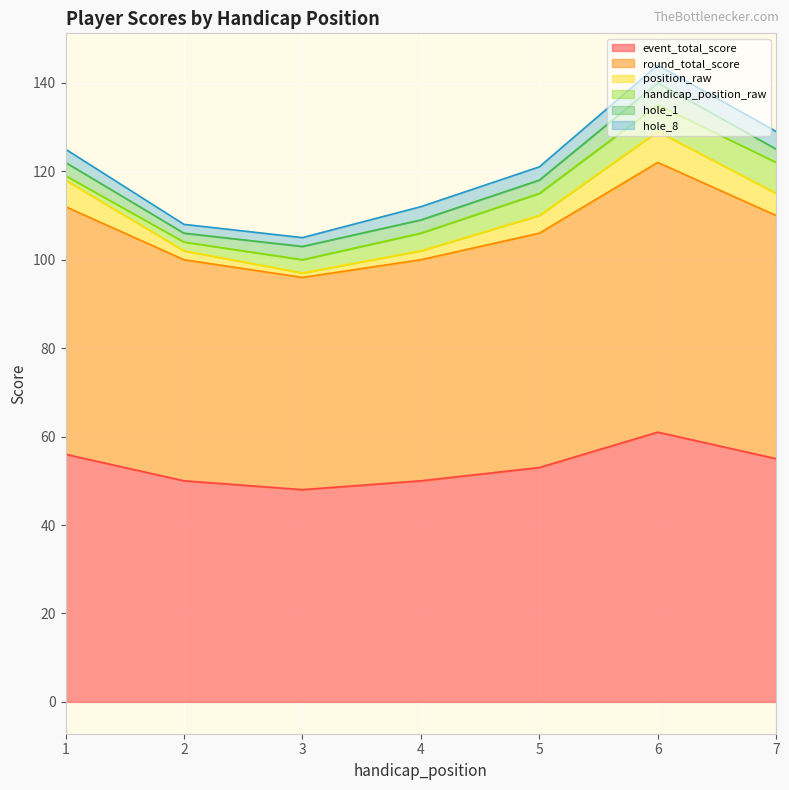

At which label does round_total_score reach its peak?

6